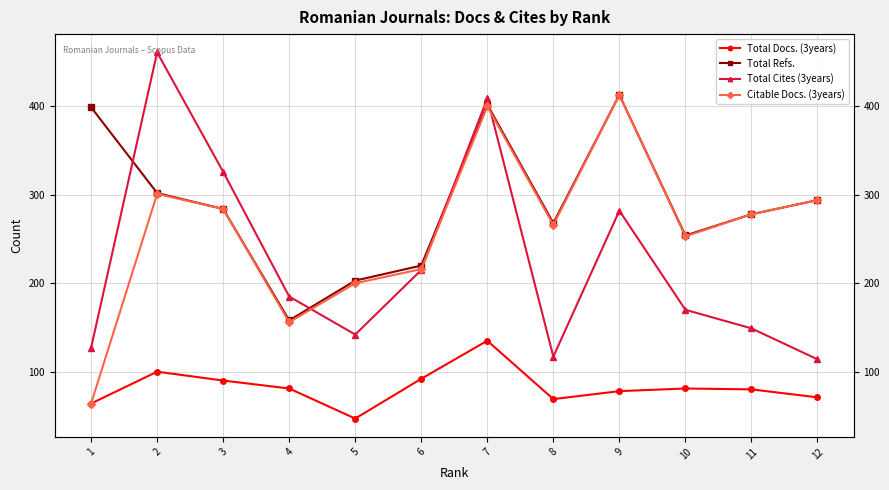

Reading left to right, transcribe all the data shown in this chart.

Total Docs. (3years): 64	100	90	81	47	92	135	69	78	81	80	71
Total Refs.: 399	302	284	158	203	220	402	268	413	254	278	294
Total Cites (3years): 127	461	326	185	142	215	409	117	282	170	149	114
Citable Docs. (3years): 64	301	284	156	200	216	400	266	413	253	278	294